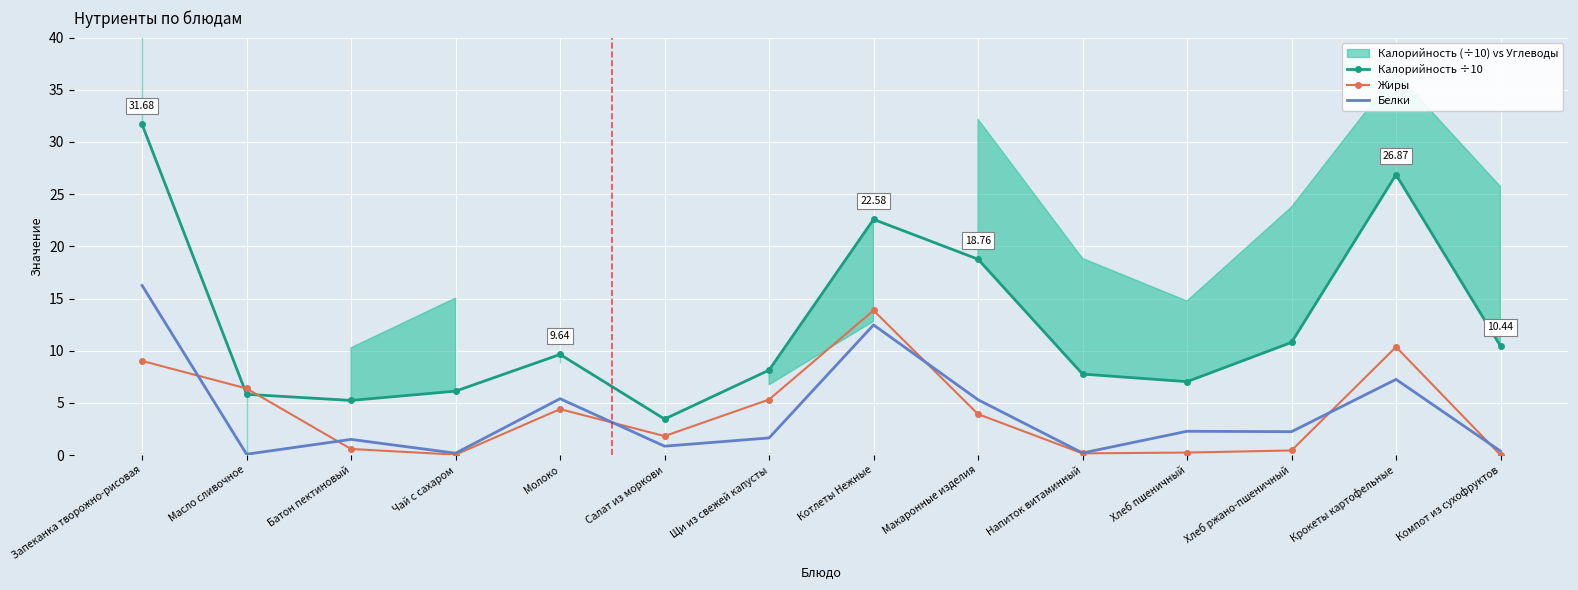

Reading left to right, extract all data points from this chart.

Калорийность ÷10: 31.7	5.8	5.2	6.1	9.6	3.4	8.1	22.6	18.8	7.8	7.0	10.8	26.9	10.4
Жиры: 9.0	6.4	0.6	0.0	4.4	1.8	5.3	13.9	3.9	0.2	0.2	0.4	10.4	0.0
Белки: 16.2	0.1	1.5	0.2	5.4	0.8	1.6	12.5	5.3	0.2	2.3	2.2	7.2	0.4